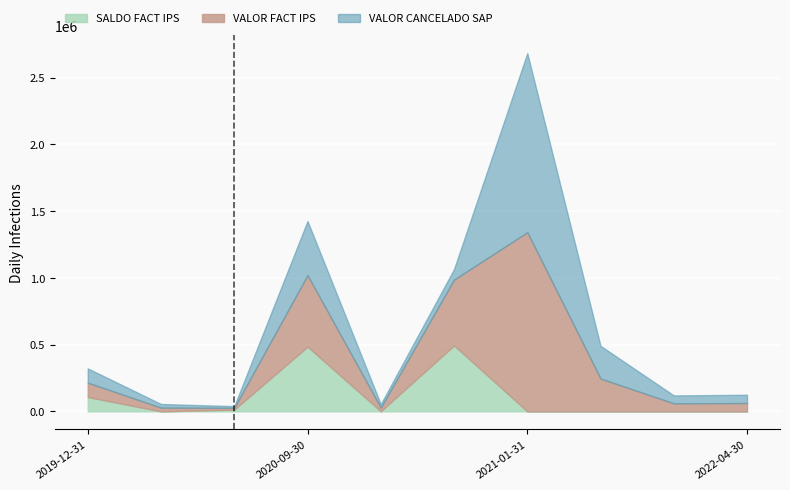

What is the sum of all SALDO FACT IPS values?

1099323